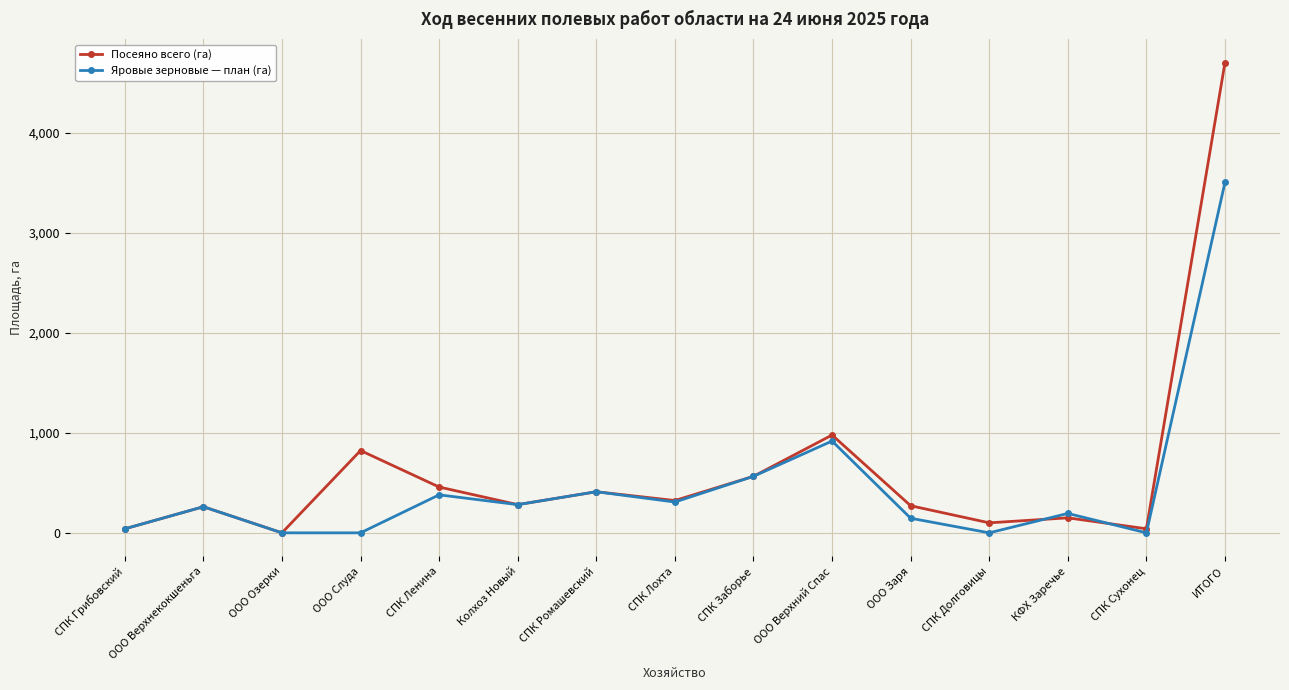

The value of Яровые зерновые — план (га) at СПК Долговицы is -2391.6. True or false?

False